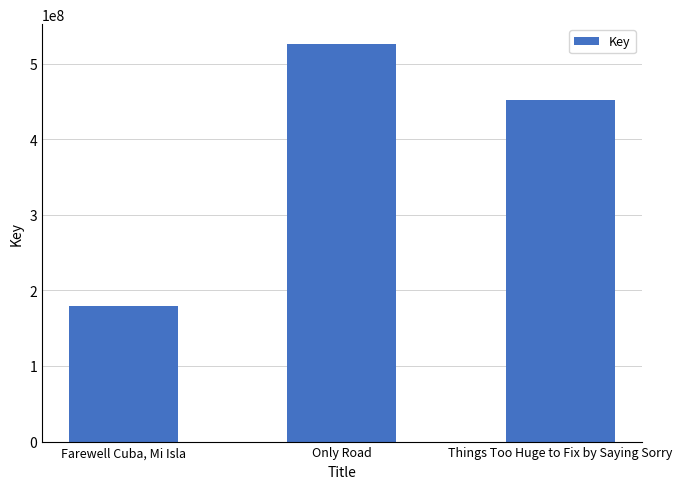

Reading left to right, transcribe all the data shown in this chart.

179235958	525939431	452188401